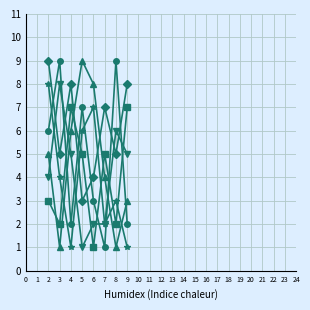

What is the maximum value shown in the chart?

9